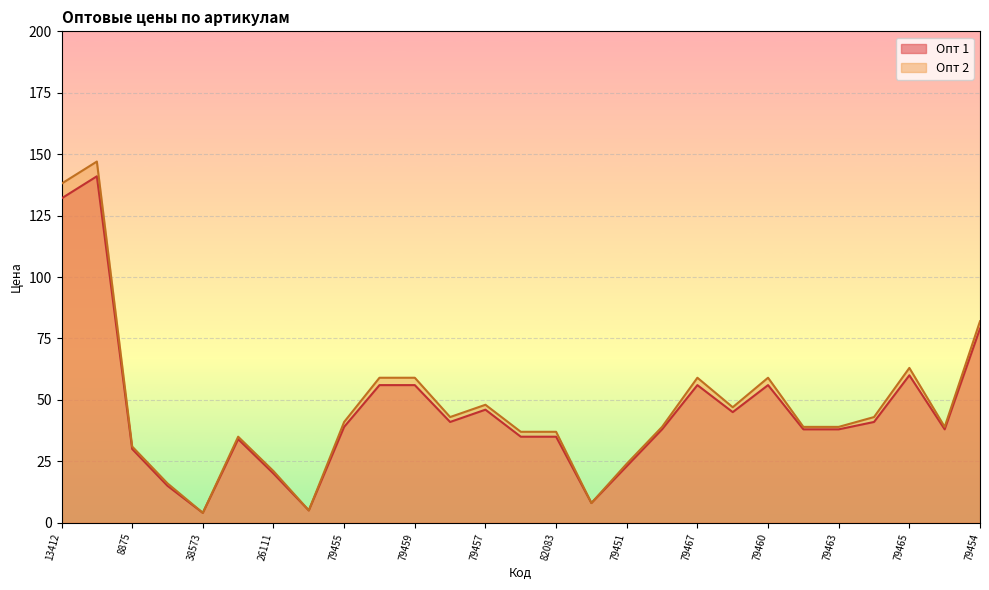

In Опт 2, how many points are higher than both neighbors (excluding endpoints)?

6